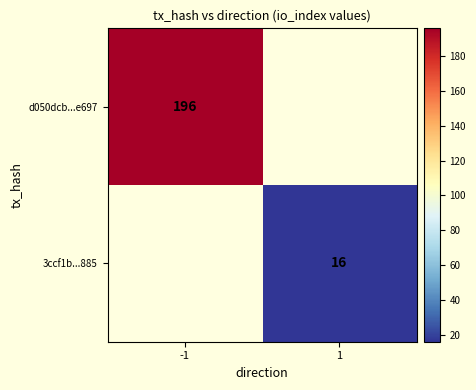

Between 1 and -1, which is larger?

-1